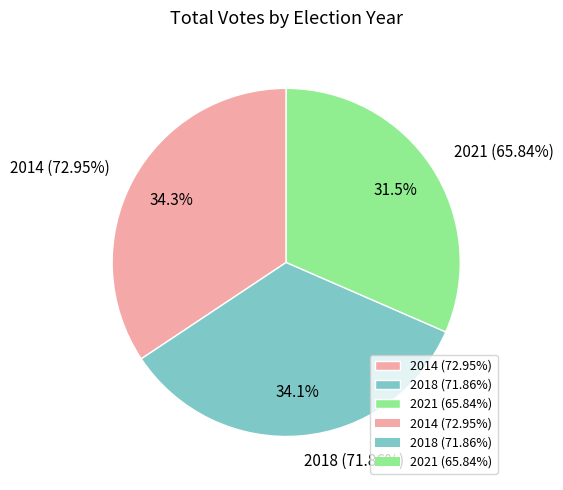

Is it true that 2018 (71.86%) is 46% of the pie?

False